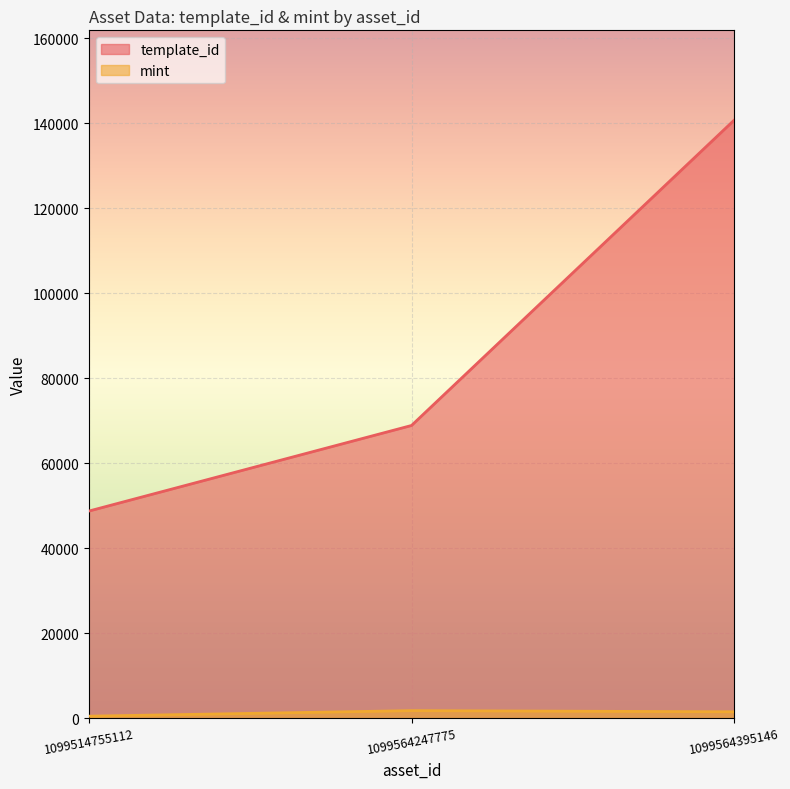

What is the difference between the maximum and second lowest values in the mint series?

271